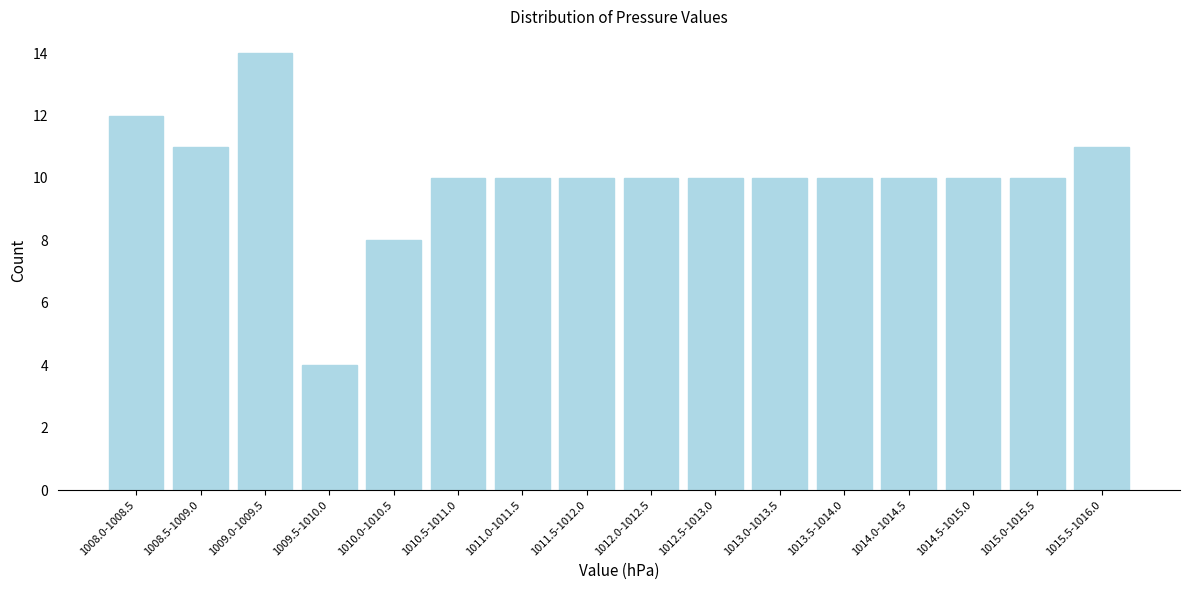

Reading right to left, extract all data points from this chart.

11	10	10	10	10	10	10	10	10	10	10	8	4	14	11	12